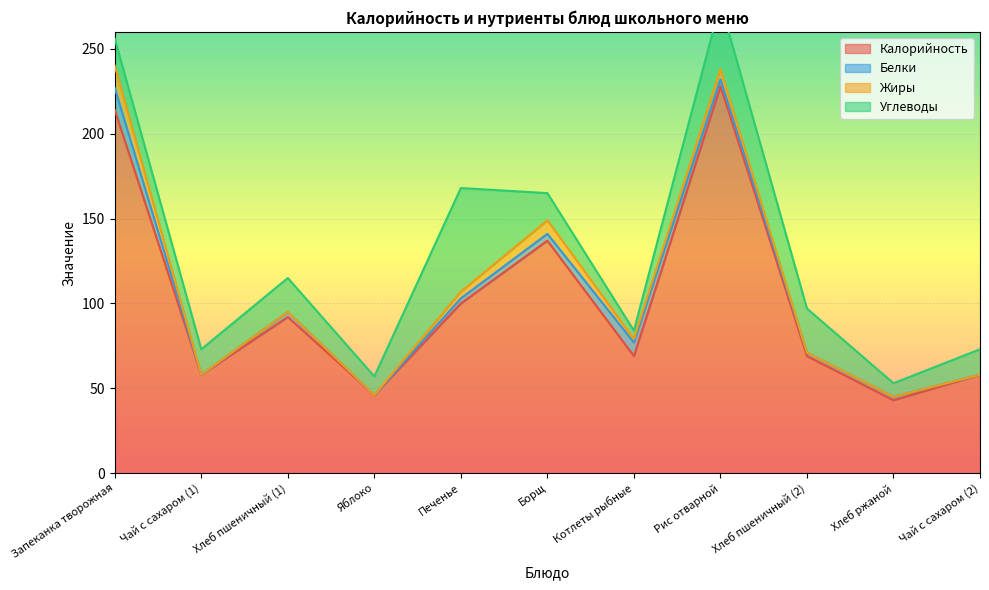

The value of Белки at Запеканка творожная is 13. True or false?

True